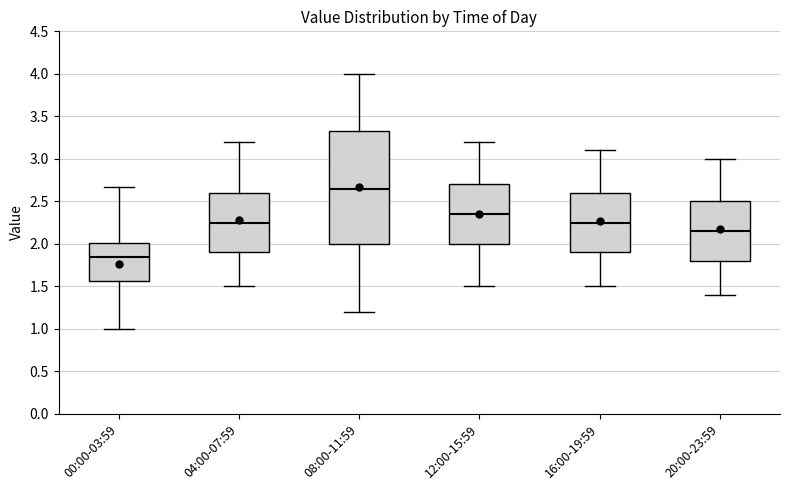

Which box is the tallest, from its lower edge to its upper edge?

08:00-11:59